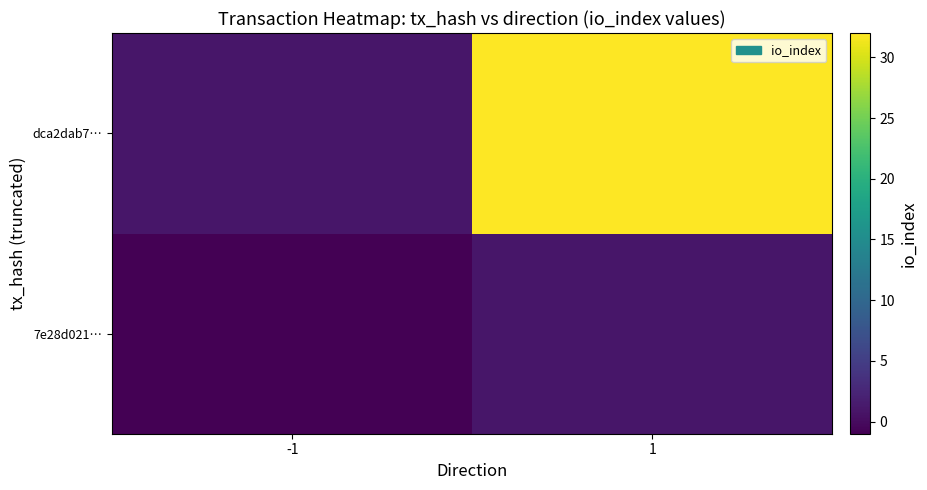

Which has a higher value, 1 or -1?

1